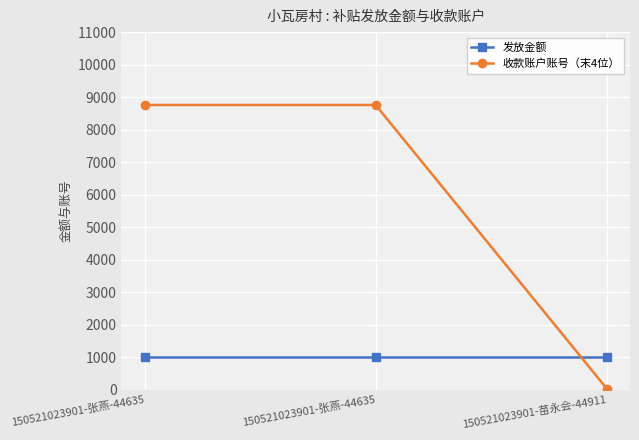

What value does the 发放金额 series have at 150521023901-张燕-44635?

1000